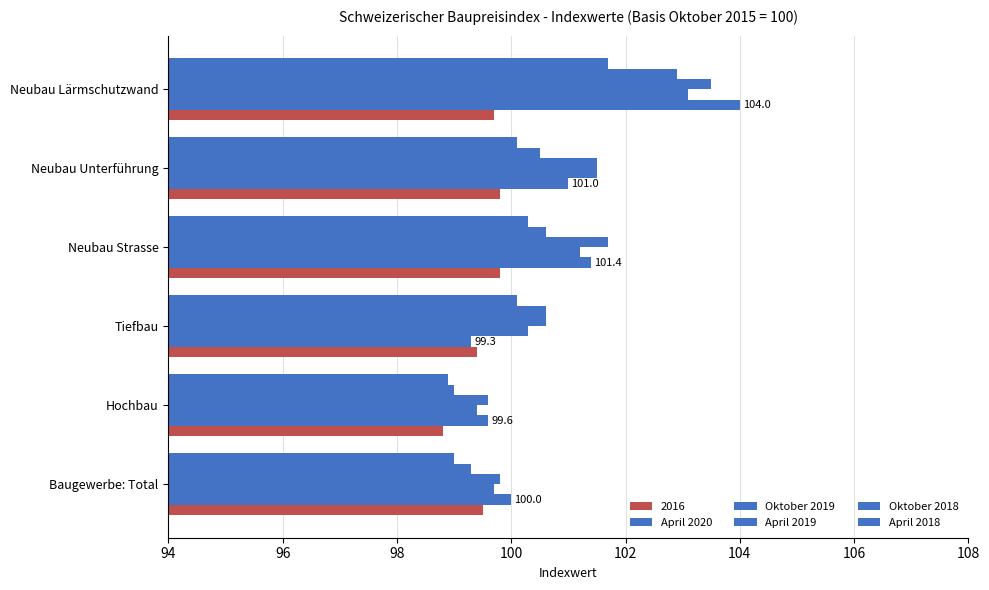

How many data points in Oktober 2019 are less than 101?

3